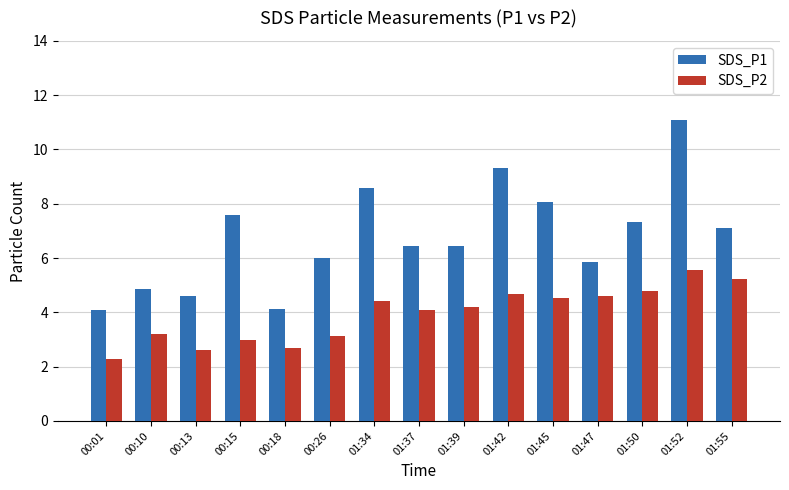

What are all the series names shown in the legend?

SDS_P1, SDS_P2